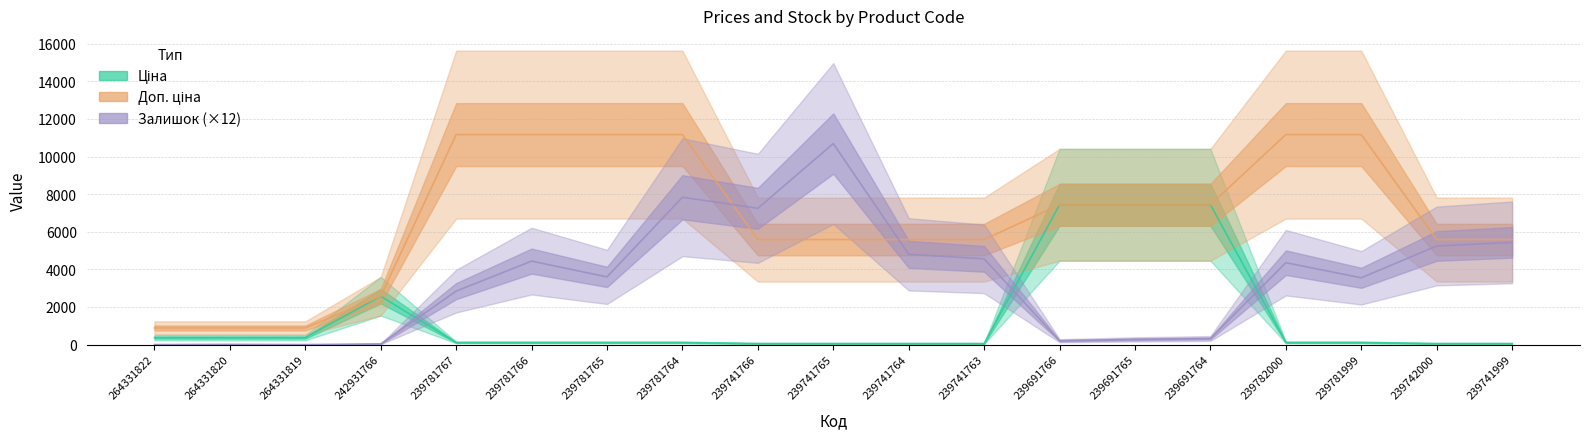

Reading left to right, list all the values displayed in this chart.

Ціна: 264331822=371.4	264331820=371.4	264331819=371.4	242931766=2572.0	239781767=111.7	239781766=111.7	239781765=111.7	239781764=111.7	239741766=55.9	239741765=55.9	239741764=55.9	239741763=55.9	239691766=7436.2	239691765=7436.2	239691764=7436.2	239782000=111.7	239781999=111.7	239742000=55.9	239741999=55.9
Доп. ціна: 264331822=883.0	264331820=883.0	264331819=883.0	242931766=2572.0	239781767=11169.0	239781766=11169.0	239781765=11169.0	239781764=11169.0	239741766=5585.0	239741765=5585.0	239741764=5585.0	239741763=5585.0	239691766=7436.2	239691765=7436.2	239691764=7436.2	239782000=11169.0	239781999=11169.0	239742000=5585.0	239741999=5585.0
Залишок: 264331822=0.0	264331820=12.0	264331819=0.0	242931766=36.0	239781767=2844.0	239781766=4440.0	239781765=3600.0	239781764=7836.0	239741766=7248.0	239741765=10692.0	239741764=4800.0	239741763=4560.0	239691766=204.0	239691765=276.0	239691764=324.0	239782000=4356.0	239781999=3552.0	239742000=5244.0	239741999=5436.0